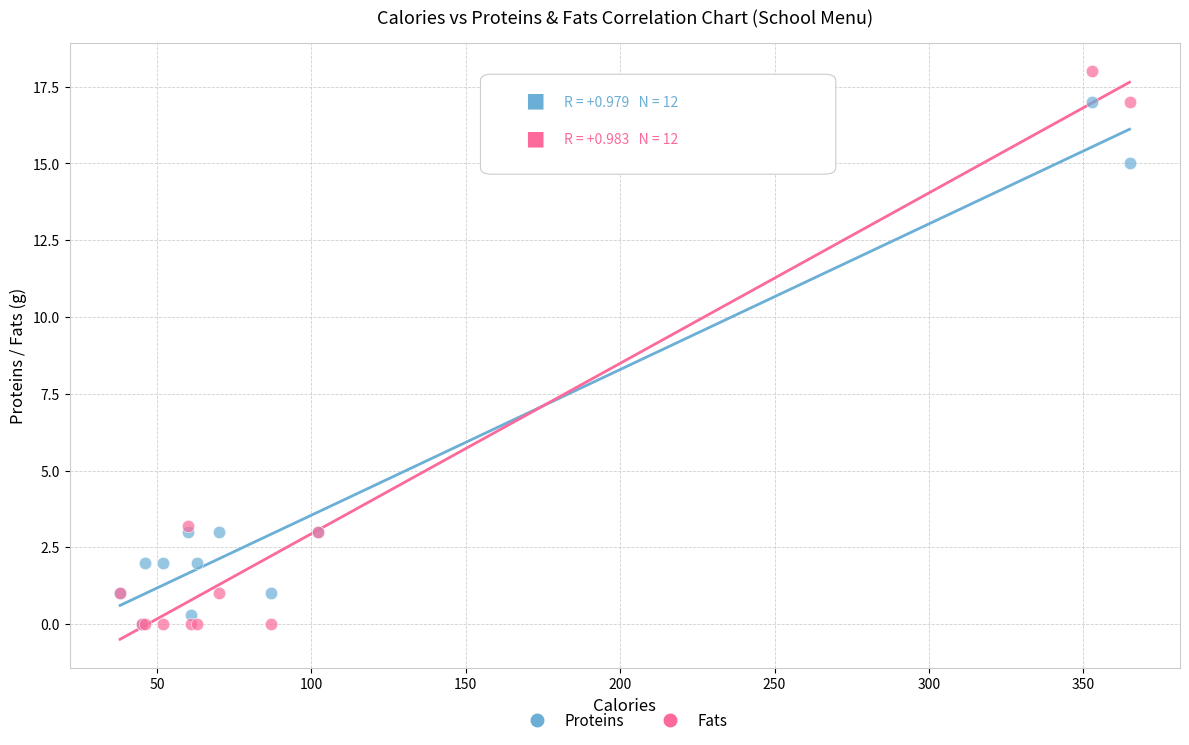

What are all the series names shown in the legend?

Proteins, Fats